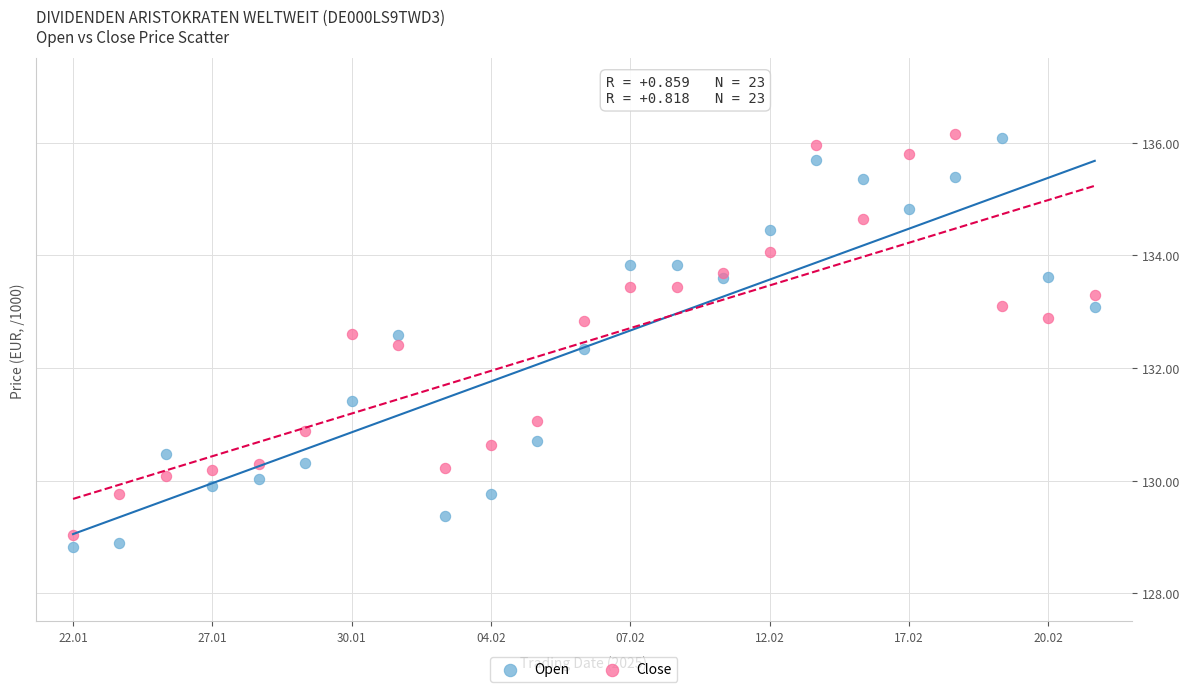

Which series contains the lowest Y value?

Open